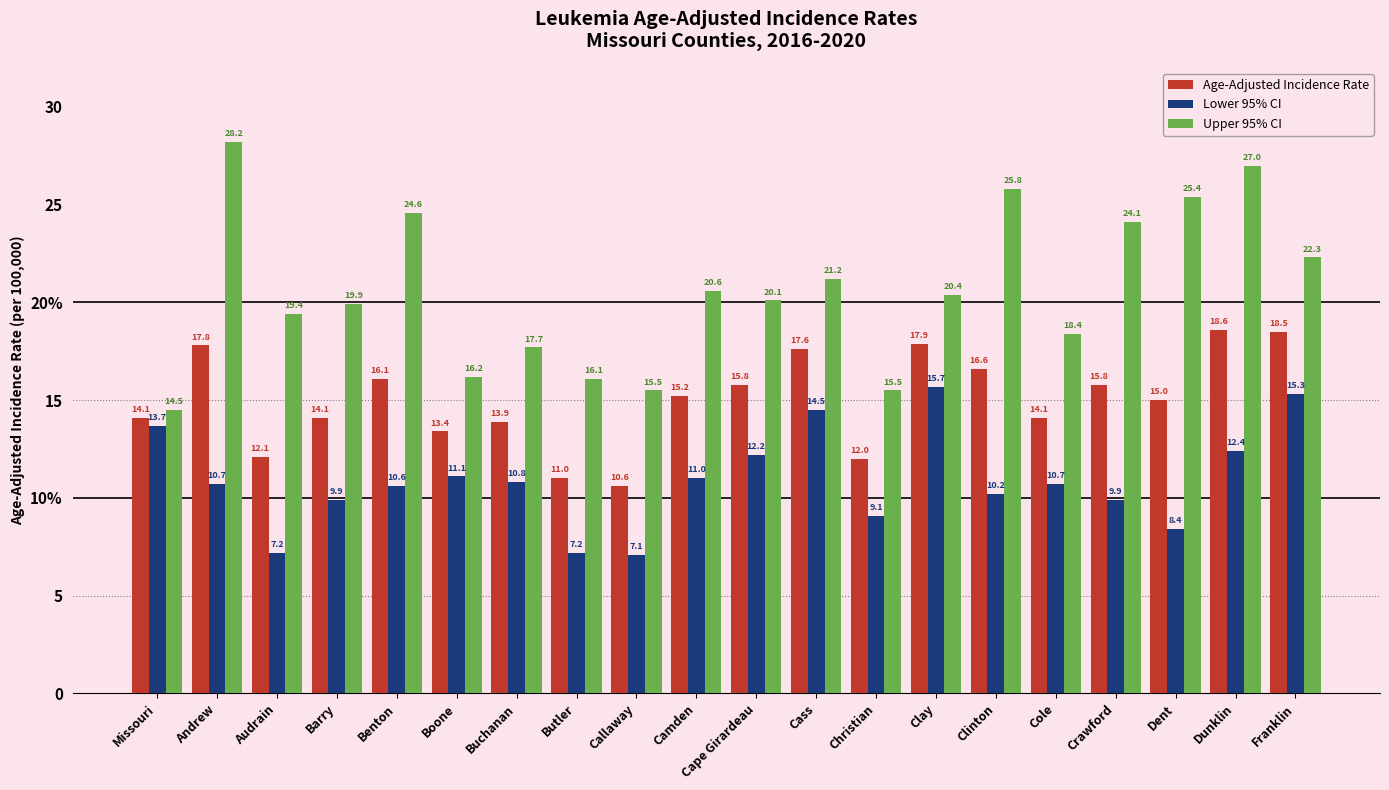

Are the bars horizontal?

No